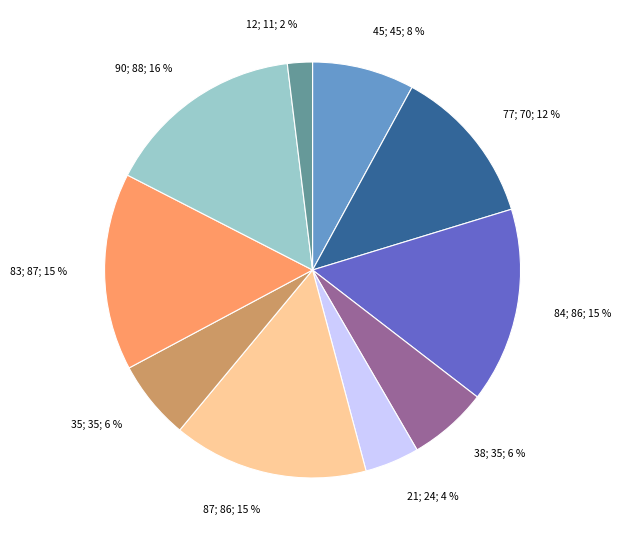

Is 21 the majority of the pie?

No